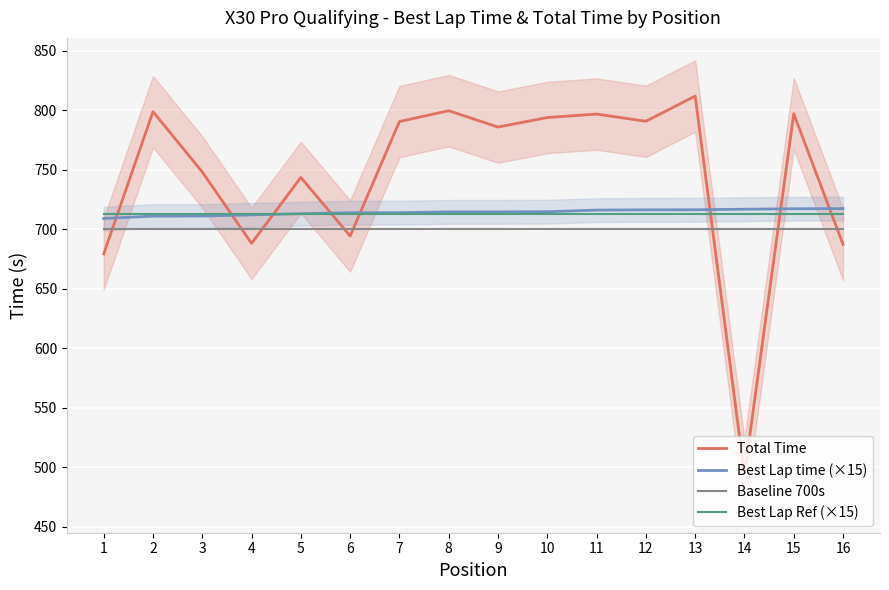

Between 1 and 5, which is larger?

5